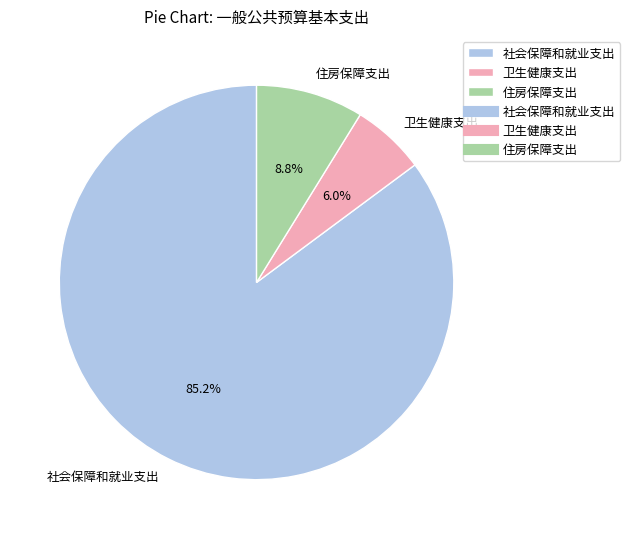

What is the ratio of the value at 住房保障支出 to the value at 社会保障和就业支出?

0.1